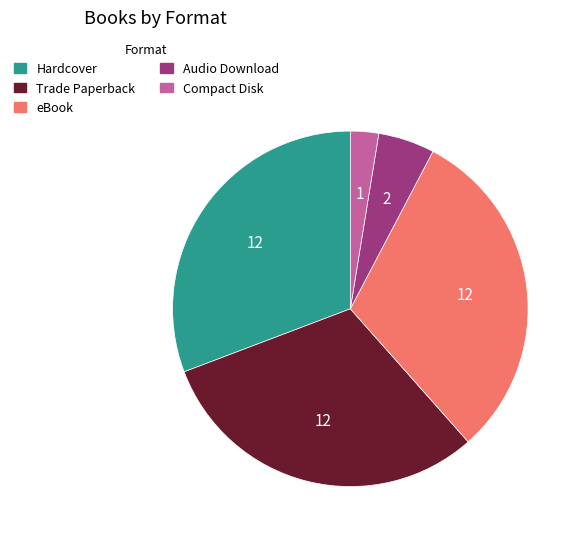

Is it true that Audio Download is 5% of the pie?

True